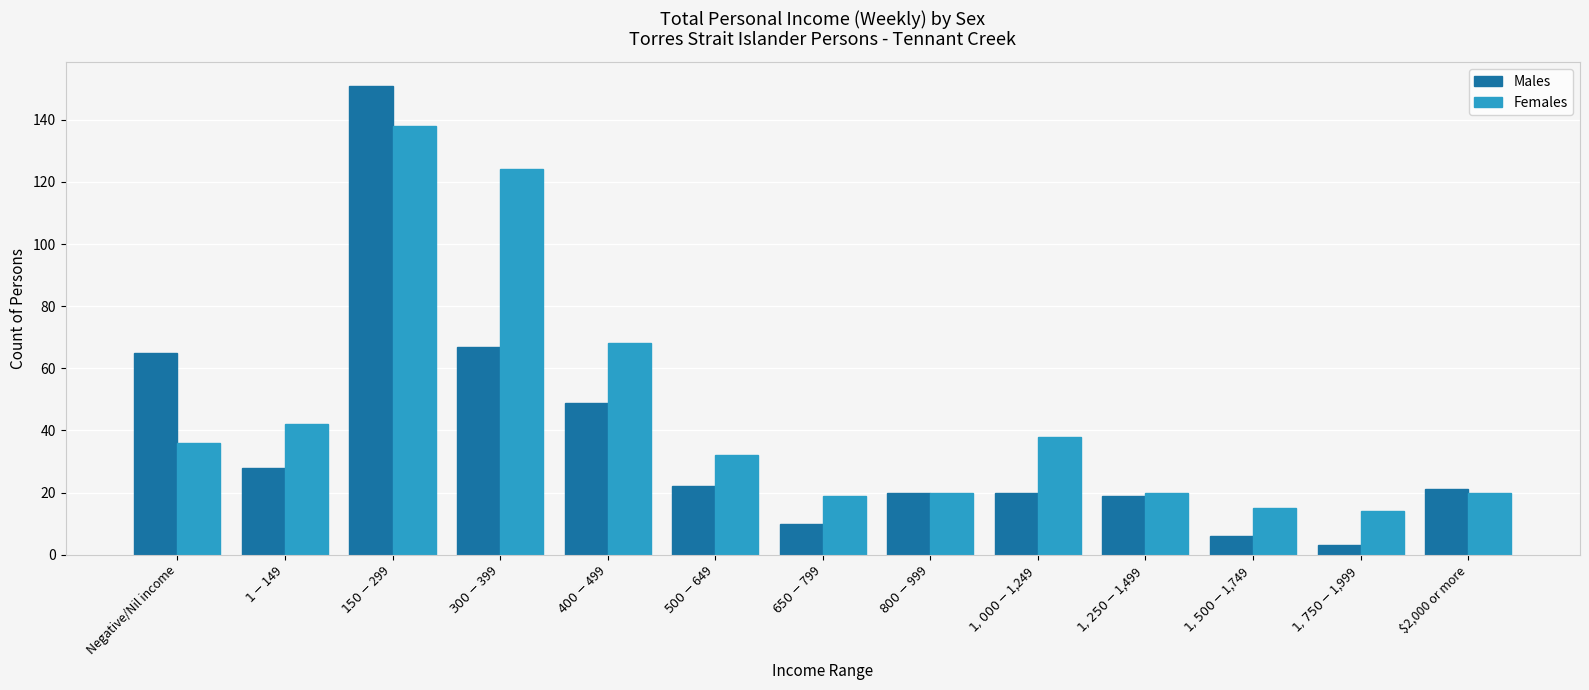

The value of Males at $400-$499 is 84. True or false?

False